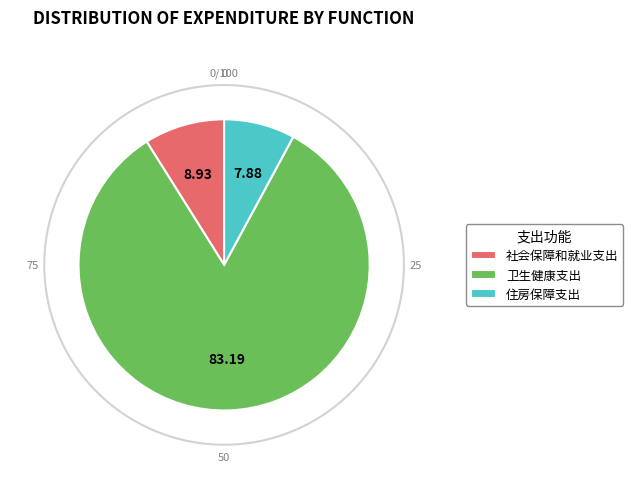

To the nearest percent, what is the average slice percentage?

33%